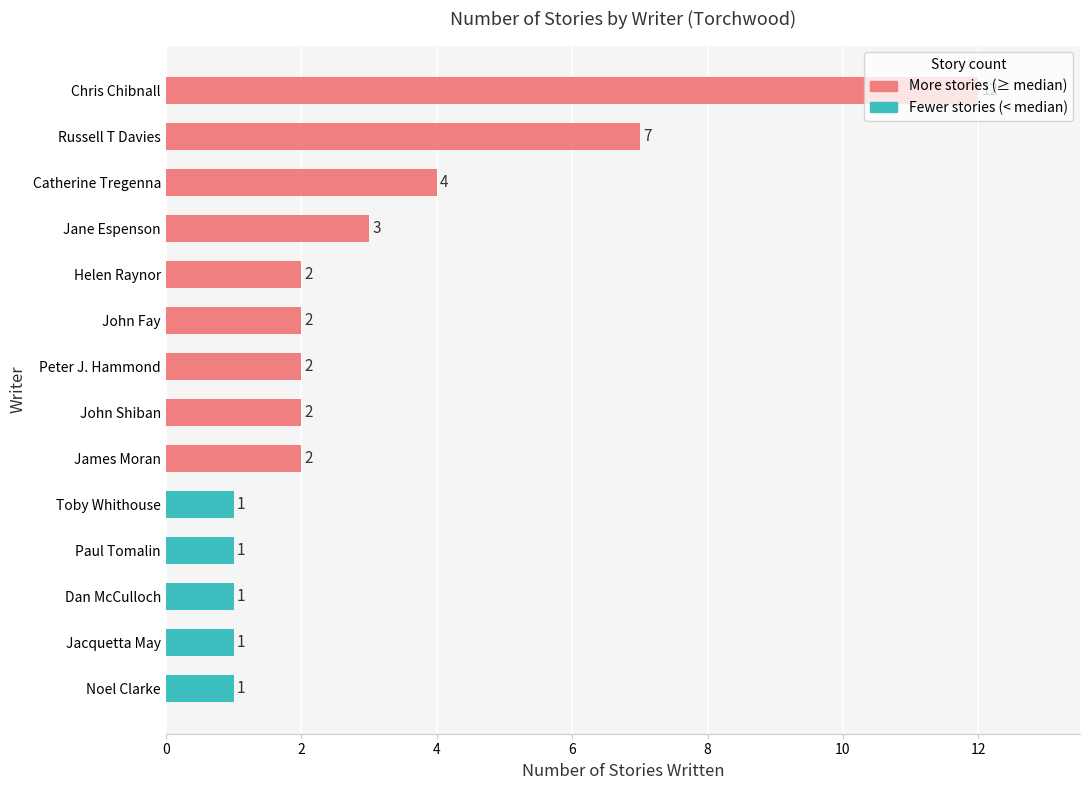

At which label is the value closest to 6?

Russell T Davies